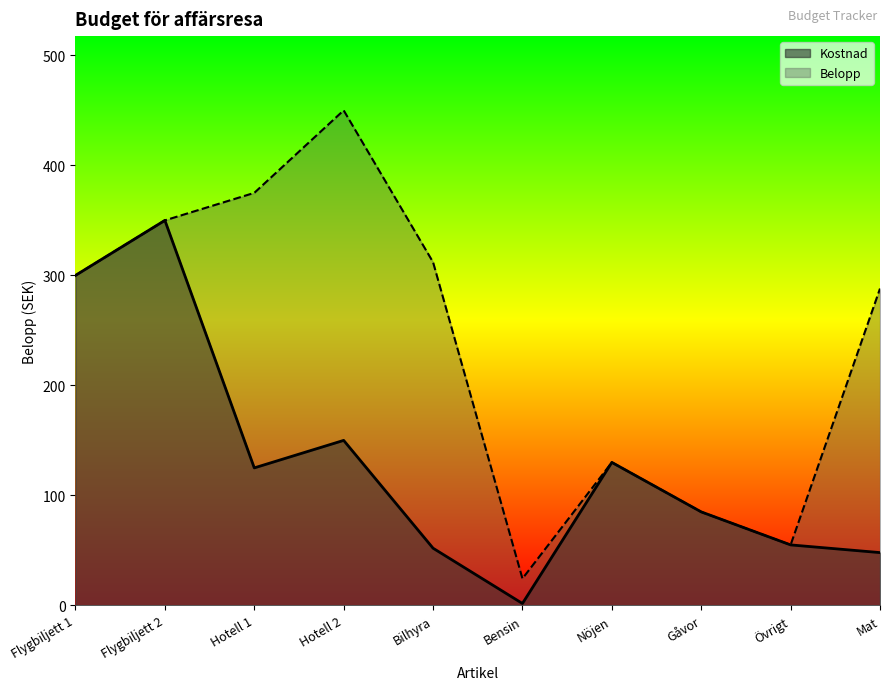

Which has a higher value, Mat or Hotell 1?

Hotell 1